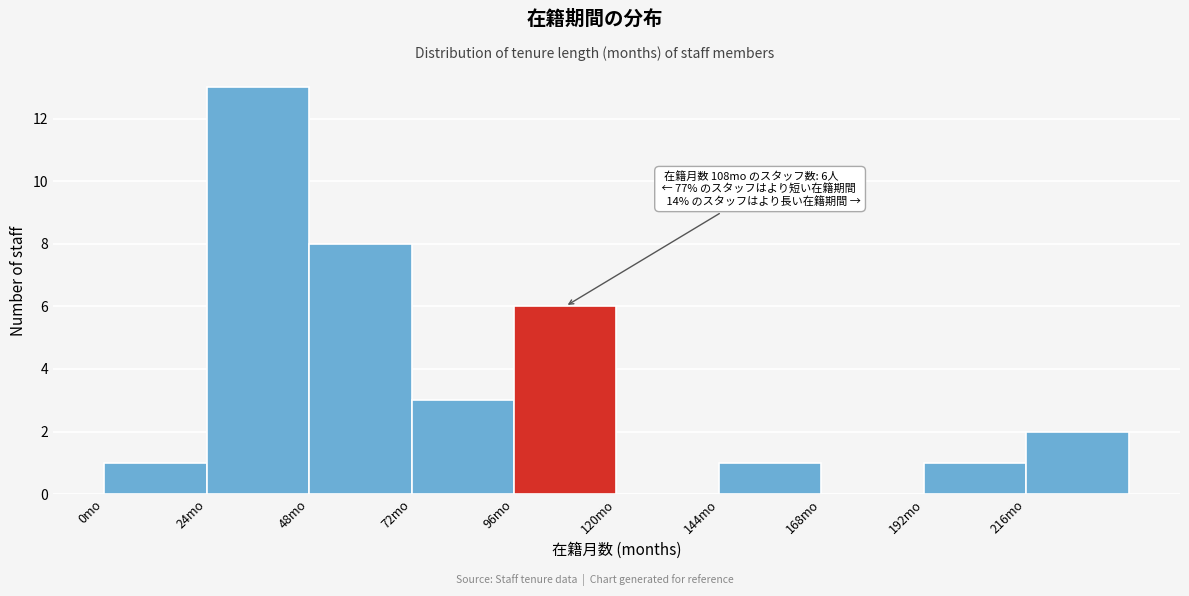

Over which range of the x-axis is the bar tallest?

24 to 48